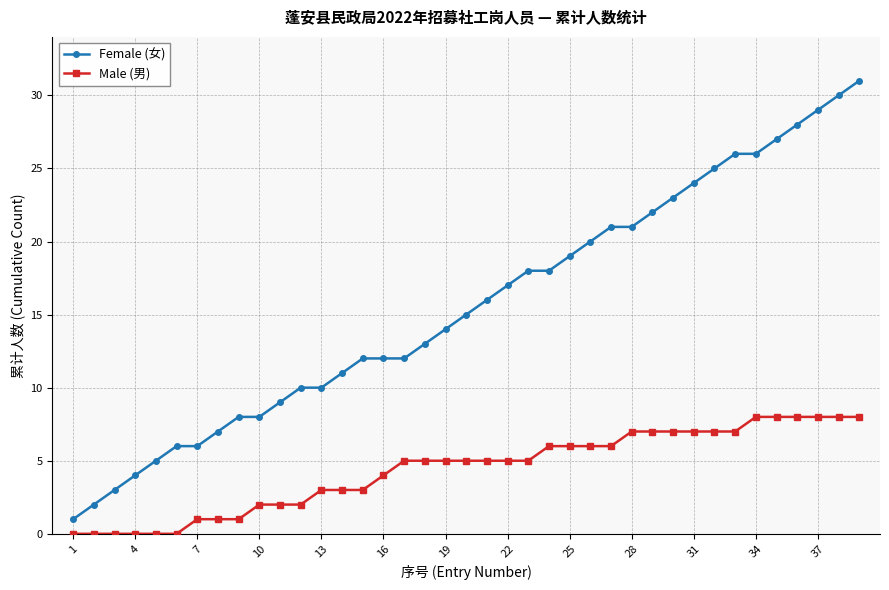

What is the maximum value for Male (男)?

8